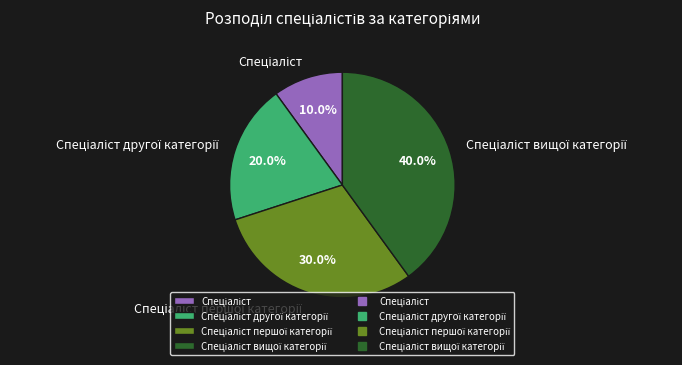

Is there a majority slice in this chart?

No